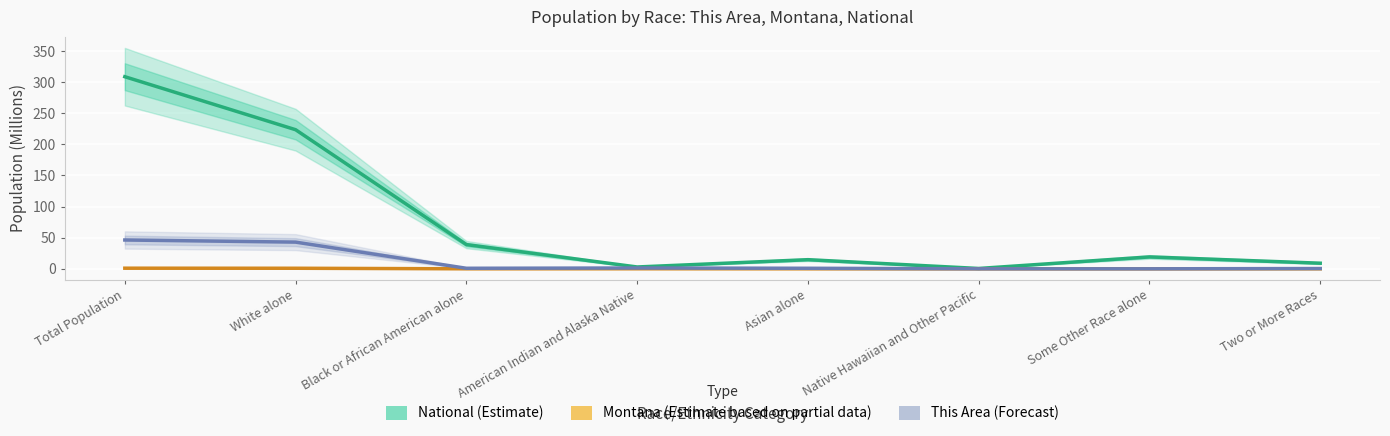

True or false: This Area (Forecast) and National (Estimate) intersect in this chart.

False